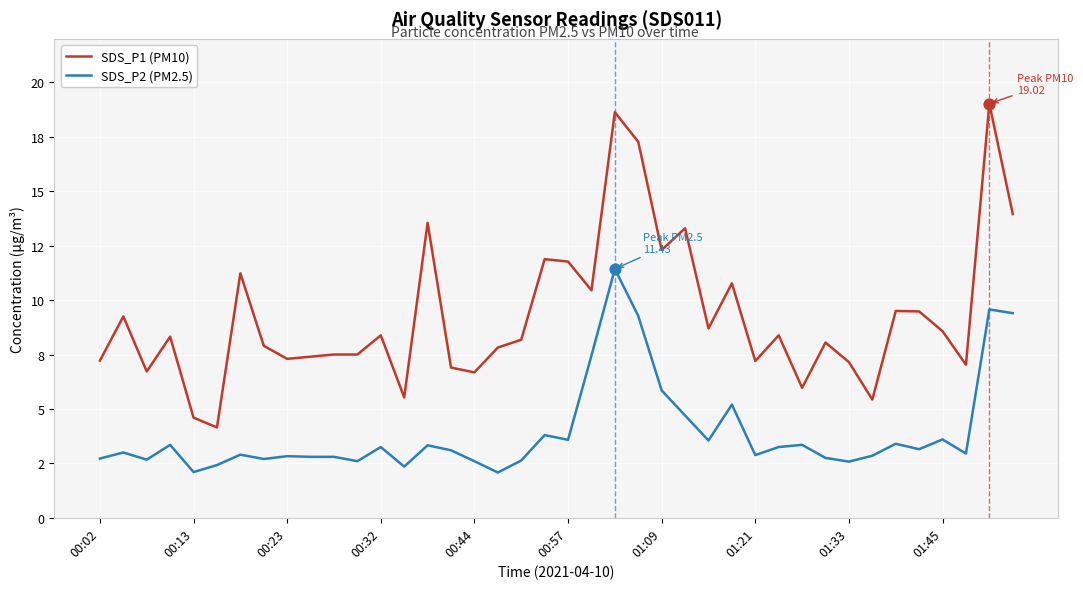

Does the chart have visible grid lines?

Yes